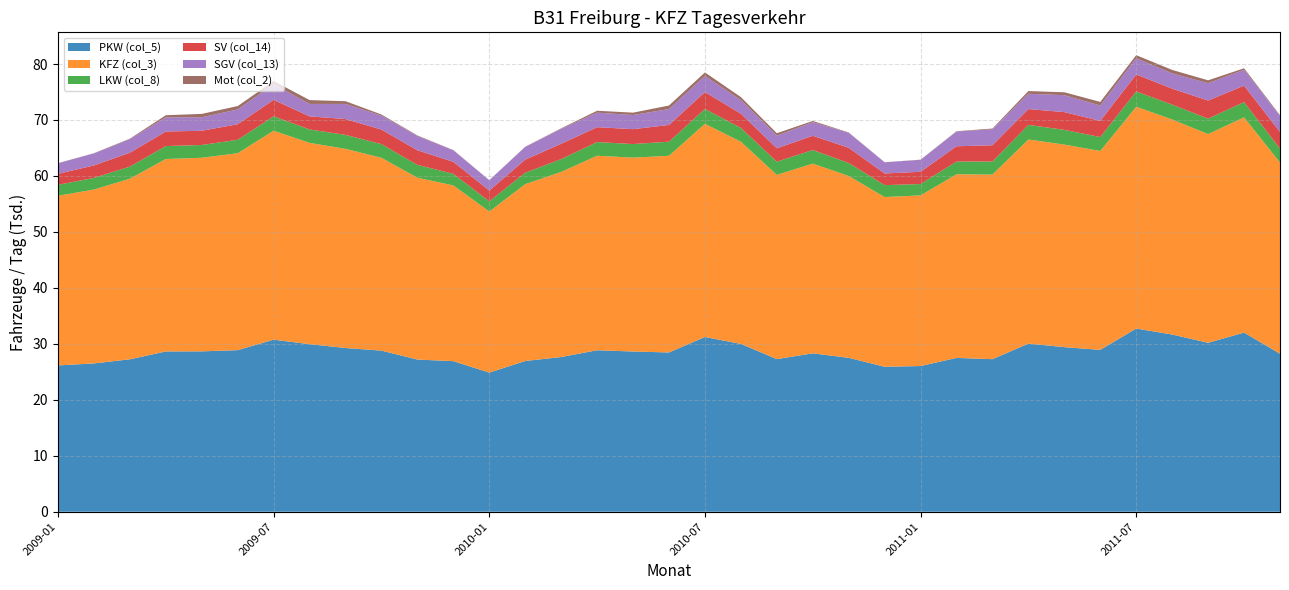

Reading left to right, list all the values displayed in this chart.

PKW (col_5): 26147	26503	27240	28643	28660	28876	30743	29941	29257	28790	27194	26908	24863	26938	27641	28858	28633	28461	31223	29996	27275	28306	27503	25907	26037	27491	27267	30042	29412	28927	32736	31667	30191	32013	28239
KFZ (col_3): 30305	31074	32268	34388	34587	35184	37345	35968	35587	34452	32494	31403	28786	31595	33079	34754	34639	35146	38095	36125	32917	33901	32491	30324	30491	32809	32982	36472	36197	35540	39636	38423	37290	38462	34161
LKW (col_8): 1965	2075	2162	2311	2288	2406	2572	2401	2492	2450	2288	2067	1817	2046	2294	2445	2429	2515	2652	2470	2361	2434	2324	2131	2026	2280	2333	2610	2626	2484	2726	2660	2754	2719	2490
SV (col_14): 1960	2230	2484	2599	2542	2780	2937	2334	2831	2592	2609	2144	1920	2343	2733	2658	2660	2991	3015	2541	2390	2536	2719	2079	2193	2722	2909	2826	3173	2891	3040	2845	3239	2951	2971
SGV (col_13): 1882	2149	2416	2519	2410	2638	2807	2227	2701	2492	2556	2068	1845	2264	2665	2599	2526	2837	2884	2430	2245	2440	2662	2003	2131	2636	2846	2737	3024	2741	2885	2737	3099	2817	2886
Mot (col_2): 29	36	91	390	603	605	561	684	489	201	95	39	14	37	98	338	424	639	629	534	446	213	70	13	32	58	138	484	520	645	561	612	516	278	103